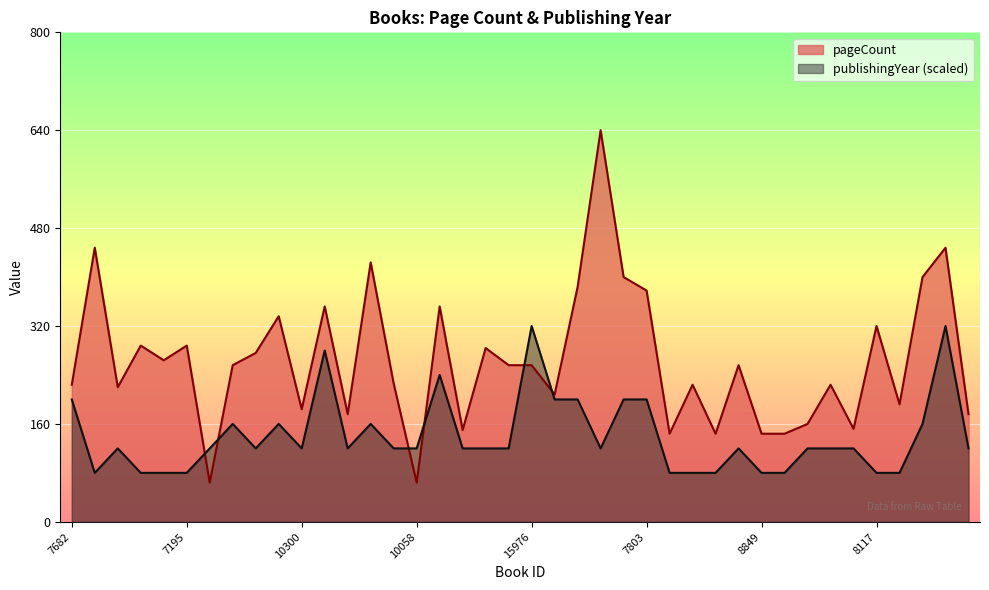

Which series has the largest range (max minus min)?

pageCount